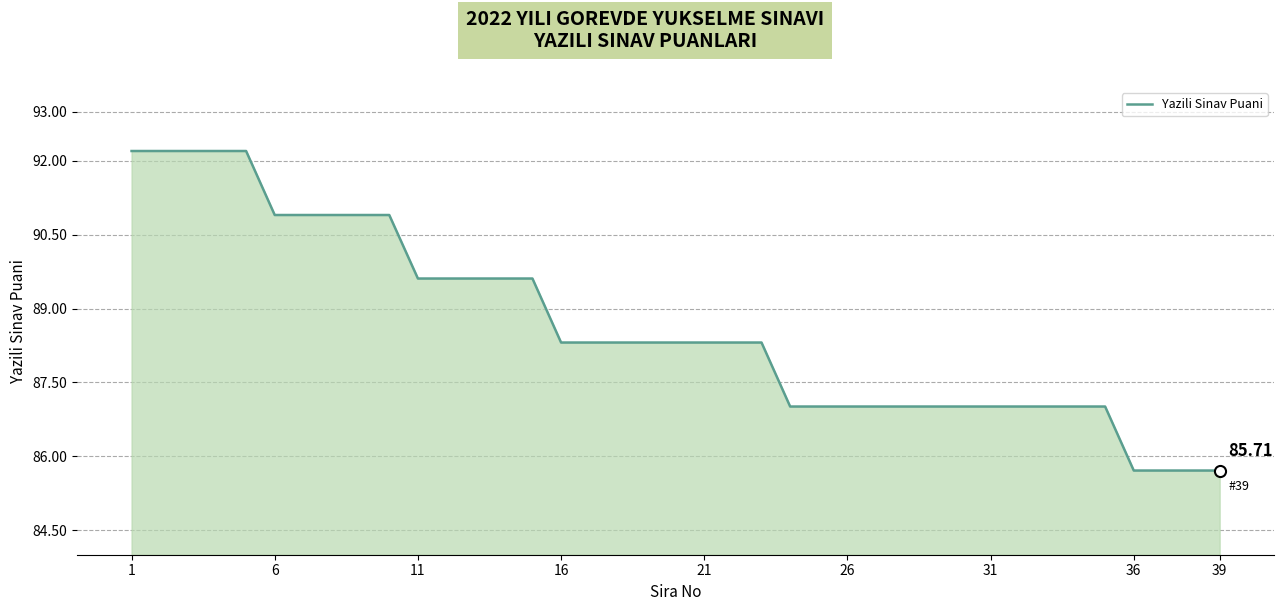

What is the greatest value displayed?

92.2